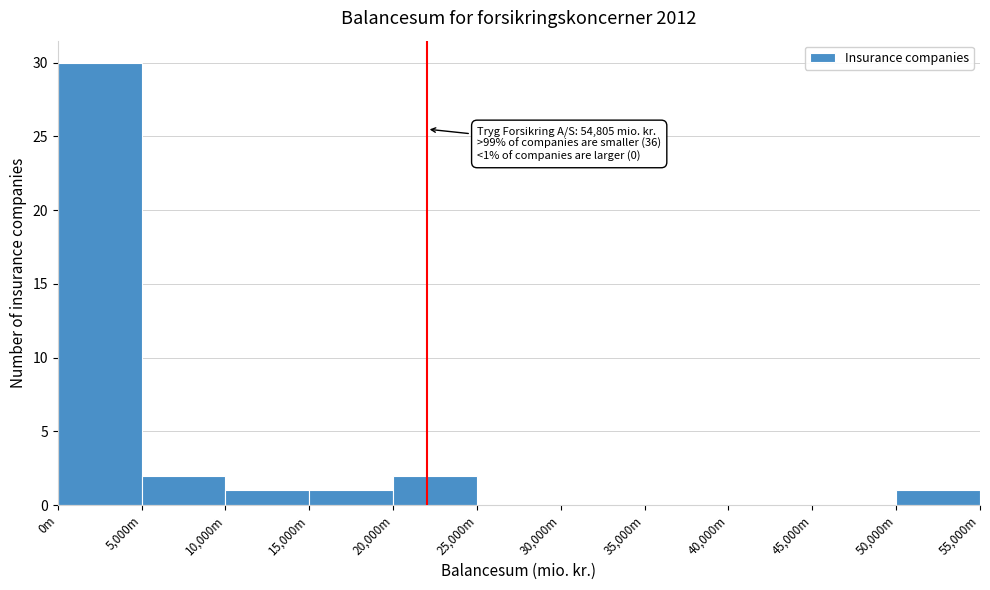

Reading left to right, what are all the values shown in this chart?

0m=30	5,000m=2	10,000m=1	15,000m=1	20,000m=2	25,000m=0	30,000m=0	35,000m=0	40,000m=0	45,000m=0	50,000m=1